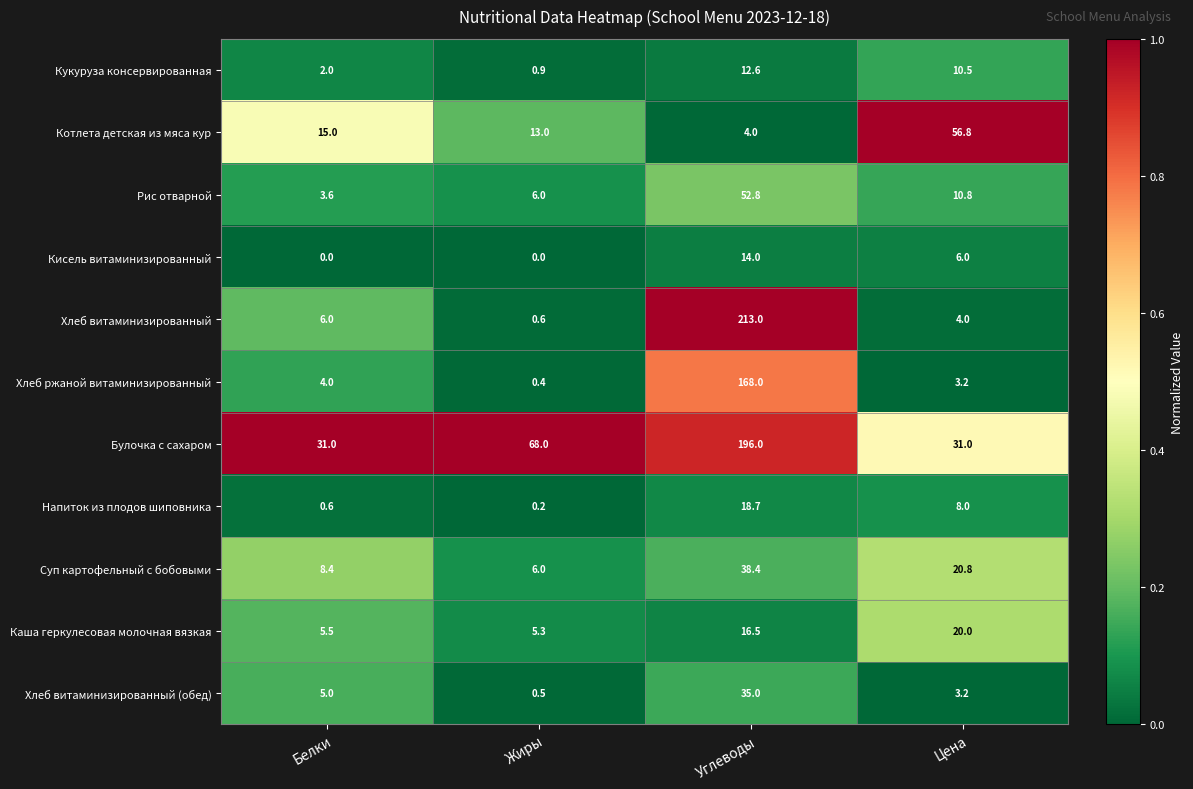

Which series has the largest total across all categories?

Булочка с сахаром